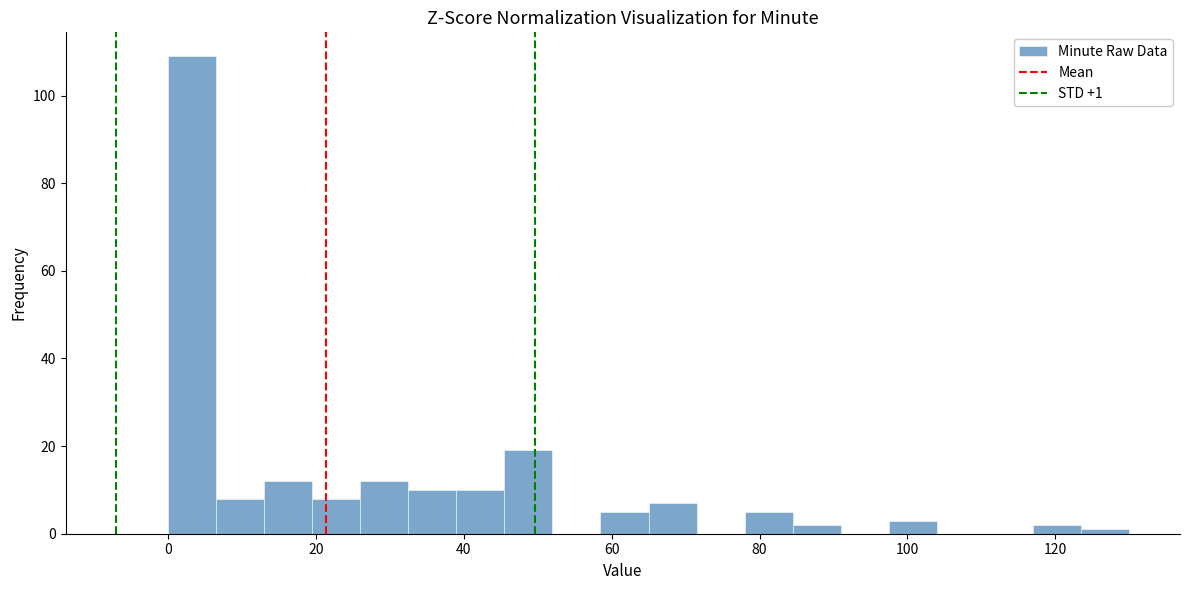

Read against the x-axis, roughly where is the centre of the tallest bar?

4